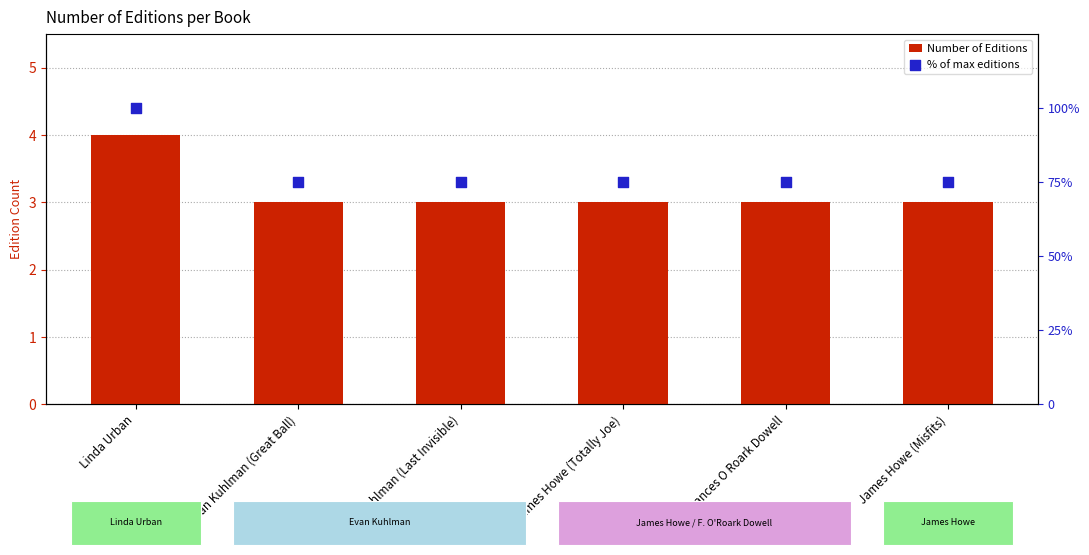

At which category is the sum across all series the highest?

Linda Urban